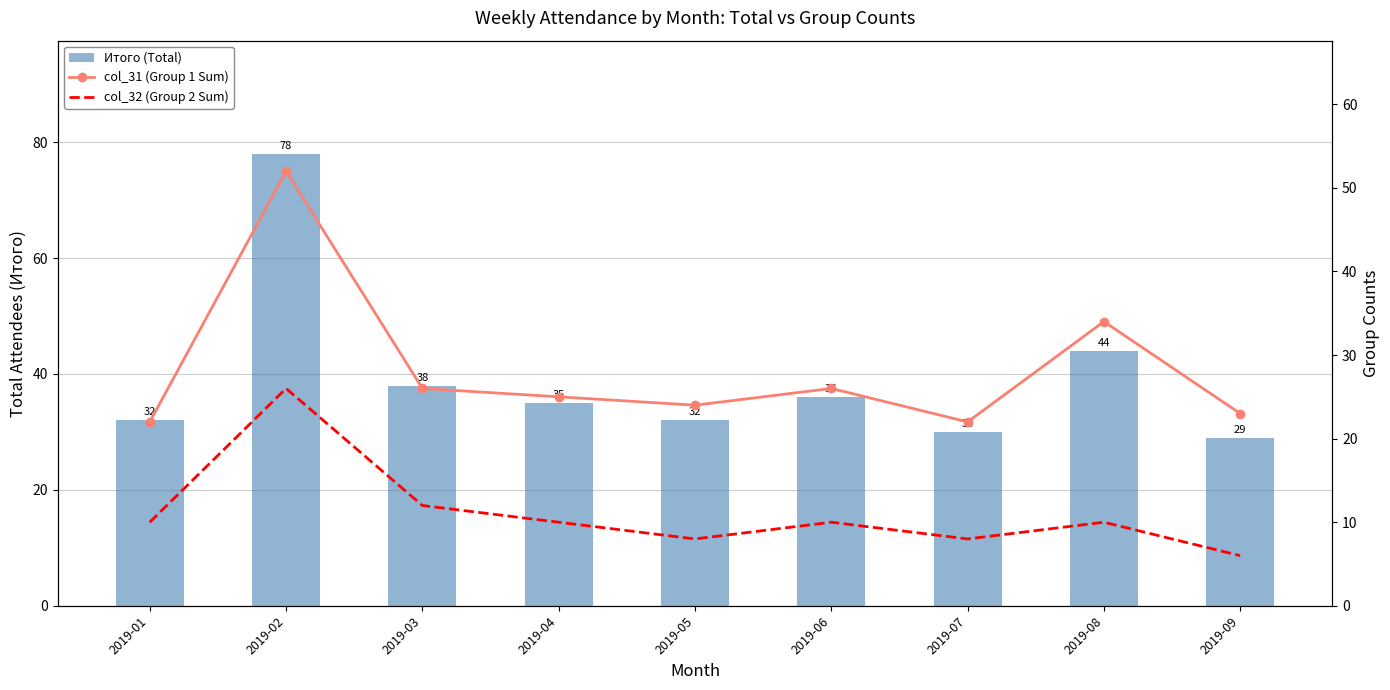

What are all the series names shown in the legend?

Итого (Total), col_31 (Group 1 Sum), col_32 (Group 2 Sum)